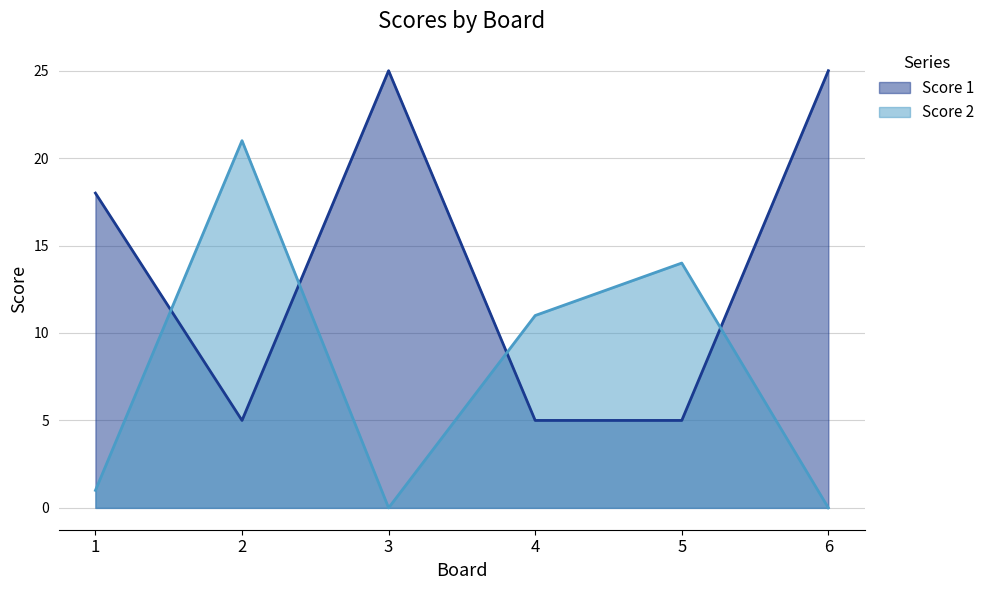

The value of Score 2 at 3 is 0. True or false?

True